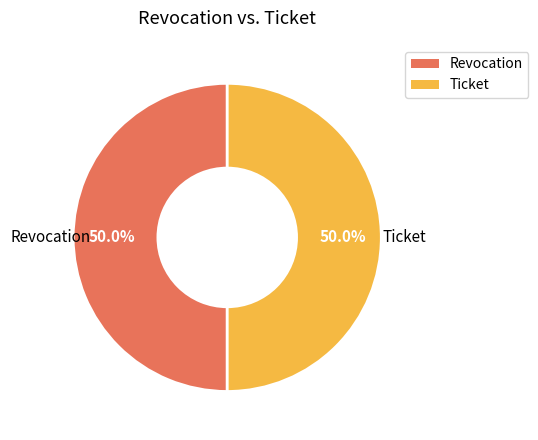

The Ticket slice represents 50% of the pie. True or false?

True